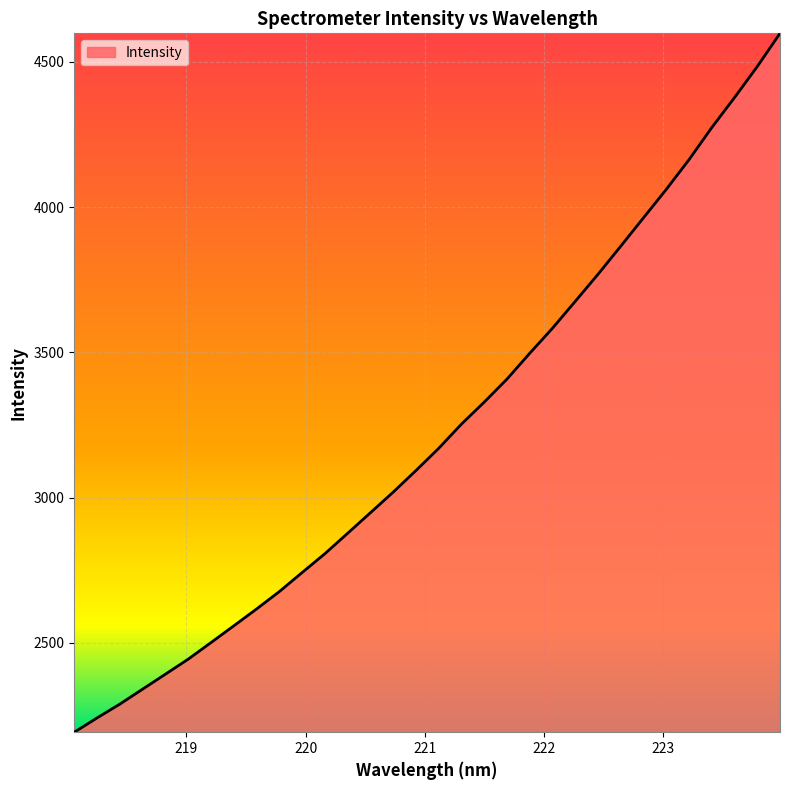

What is the smallest value displayed?

2192.1